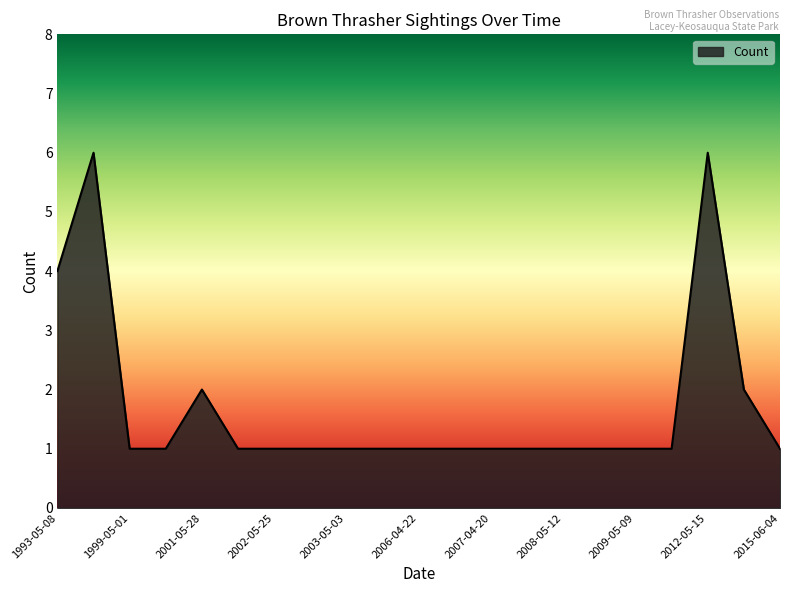

What is the difference between the maximum and minimum values?

5